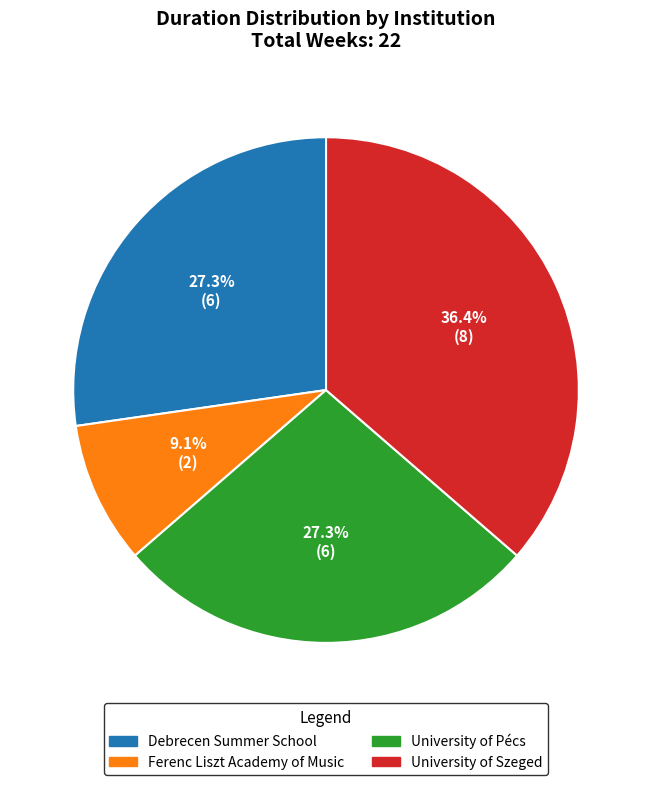

How many segments does this pie chart have?

4